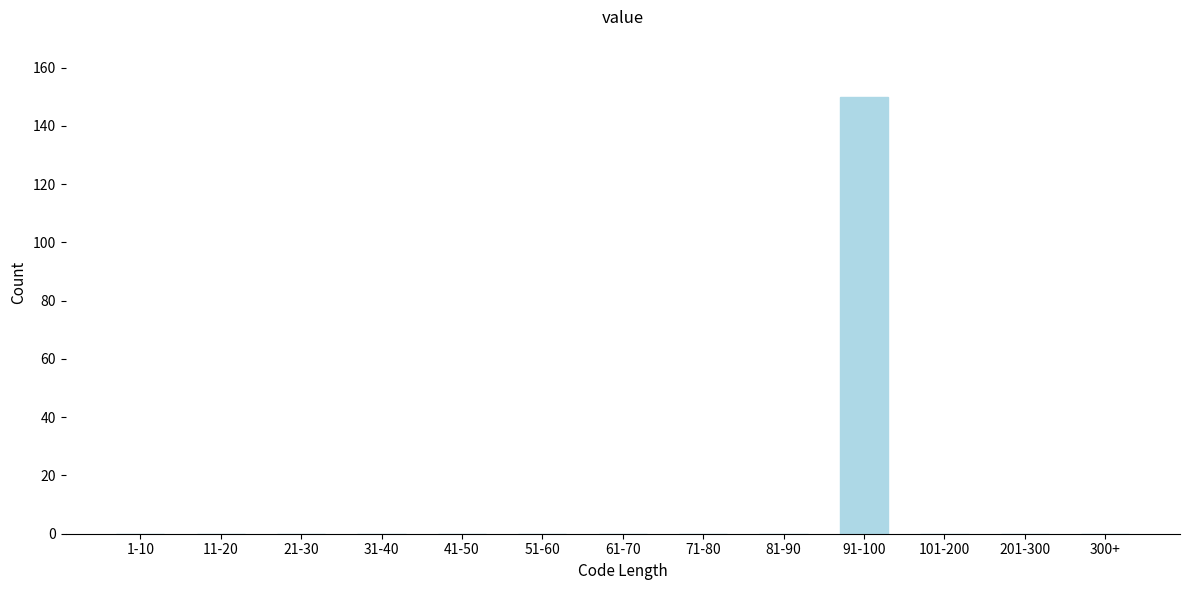

Reading left to right, what are all the values shown in this chart?

1-10=0	11-20=0	21-30=0	31-40=0	41-50=0	51-60=0	61-70=0	71-80=0	81-90=0	91-100=150	101-200=0	201-300=0	300+=0